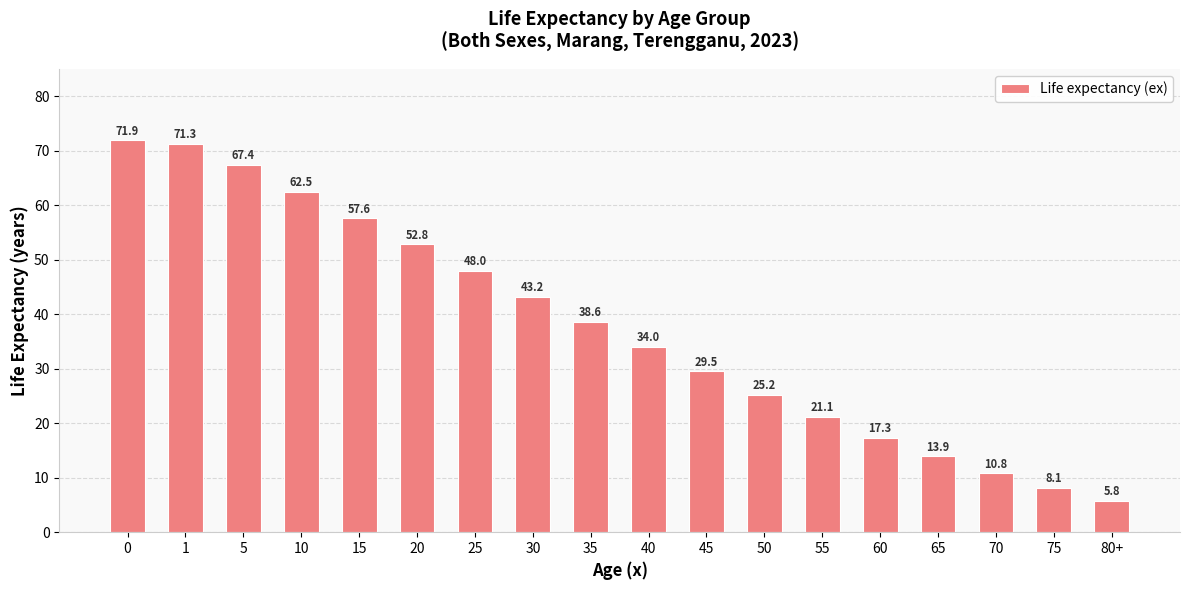

List the labels in order of value, smallest first.

80+, 75, 70, 65, 60, 55, 50, 45, 40, 35, 30, 25, 20, 15, 10, 5, 1, 0